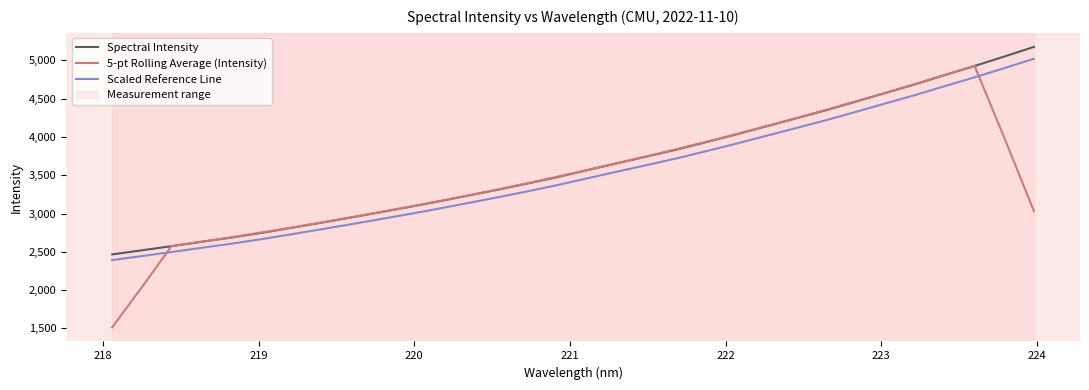

Which series has the largest range (max minus min)?

5-pt Rolling Average (Intensity)